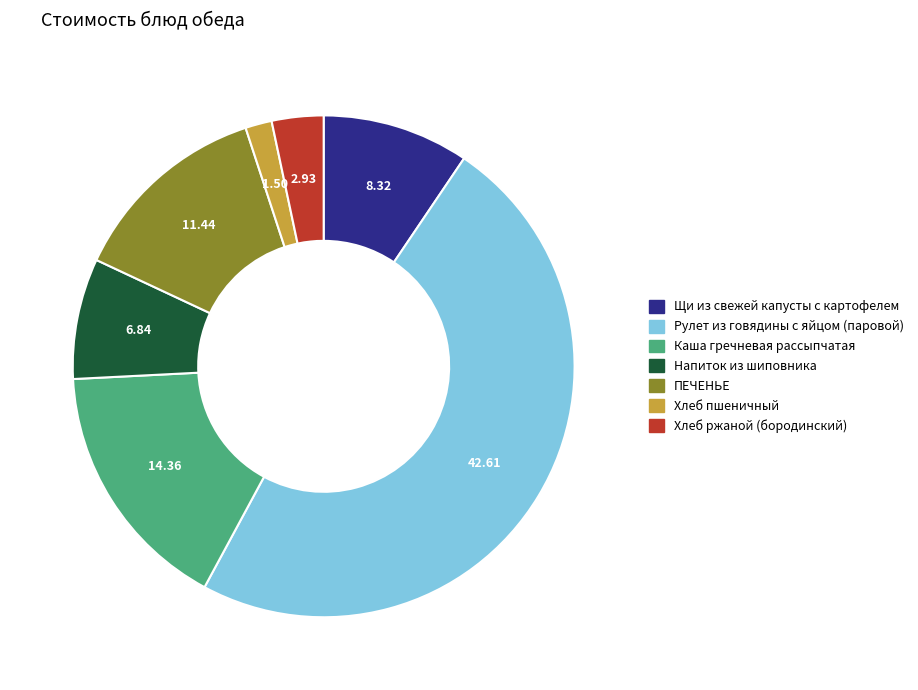

Is the sum of ПЕЧЕНЬЕ and Каша гречневая рассыпчатая greater than half?

No